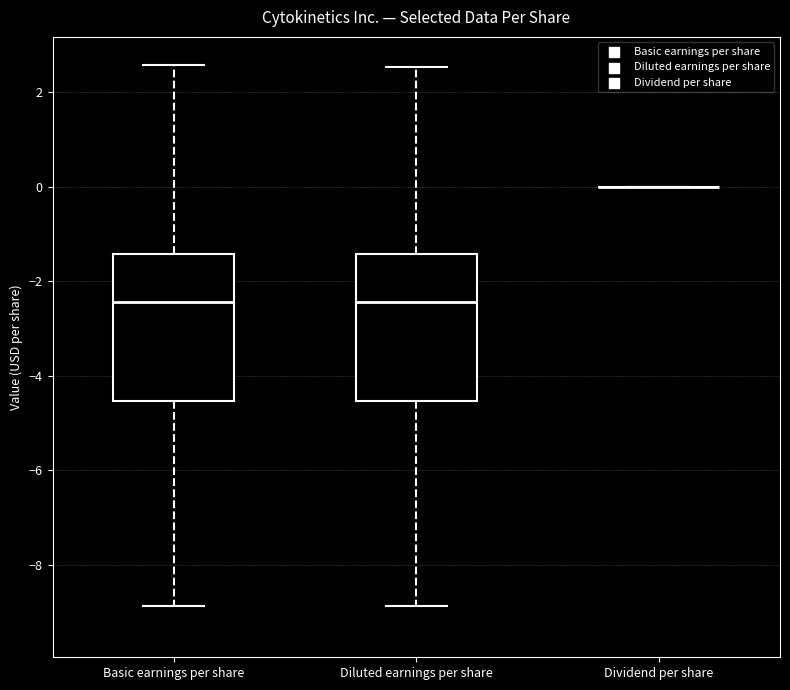

Reading left to right, transcribe this box plot: for each box, give where its median line is, the range the box spans, and where its two whiskers end, as read against the y-axis. The values are not printed on the chart, so give them approximately, as read against the axis.

Basic earnings per share: median -2.4, box -4.6 to -1.4, whiskers -8.8 to 2.6
Diluted earnings per share: median -2.4, box -4.6 to -1.4, whiskers -8.8 to 2.6
Dividend per share: box collapsed to a line at 0.0, whiskers 0.0 to 0.0